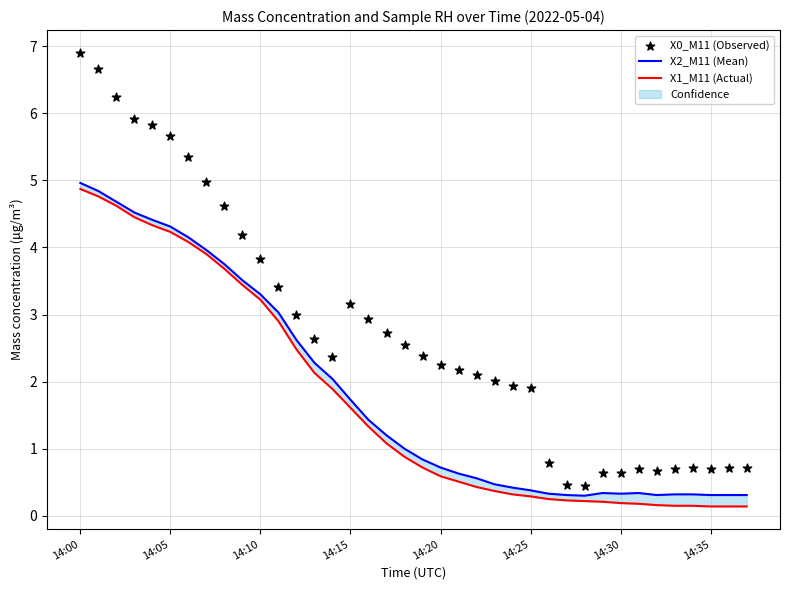

Which series contains the lowest Y value?

X1_M11 (Actual)